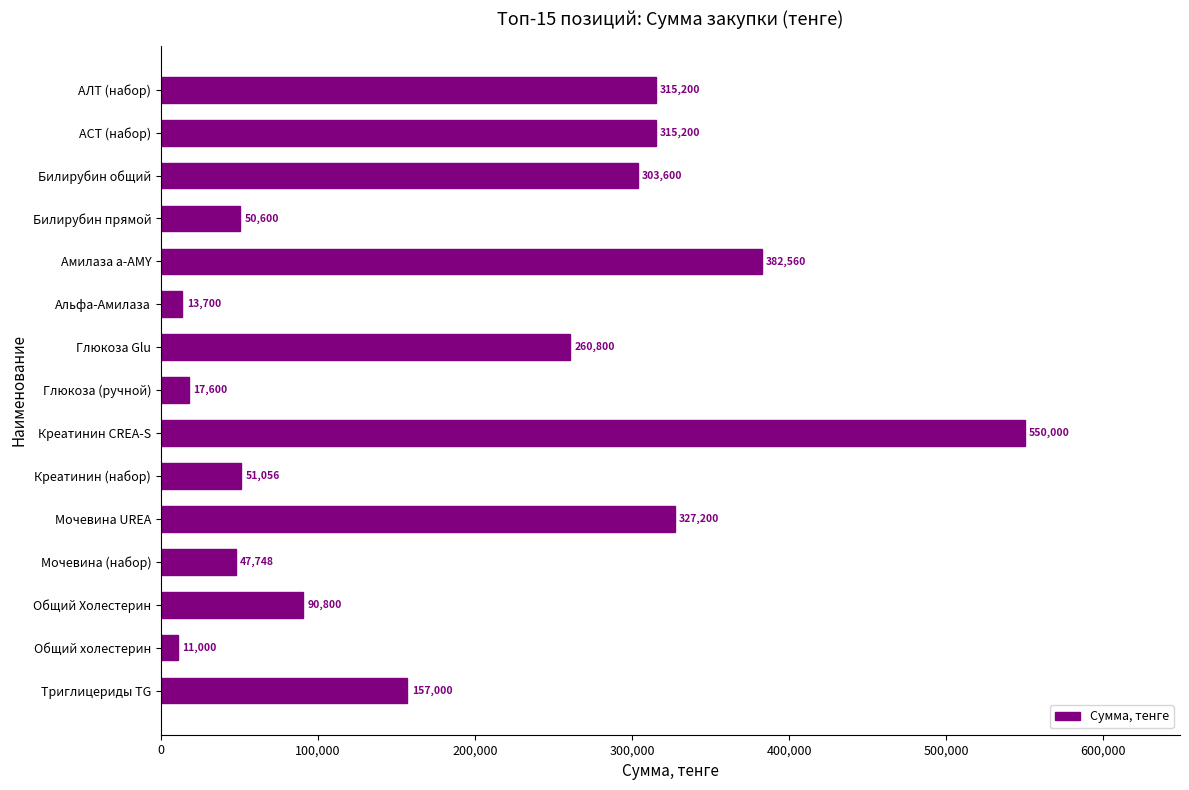

What is the change in value from Триглицериды TG to АСТ (набор)?

+158200